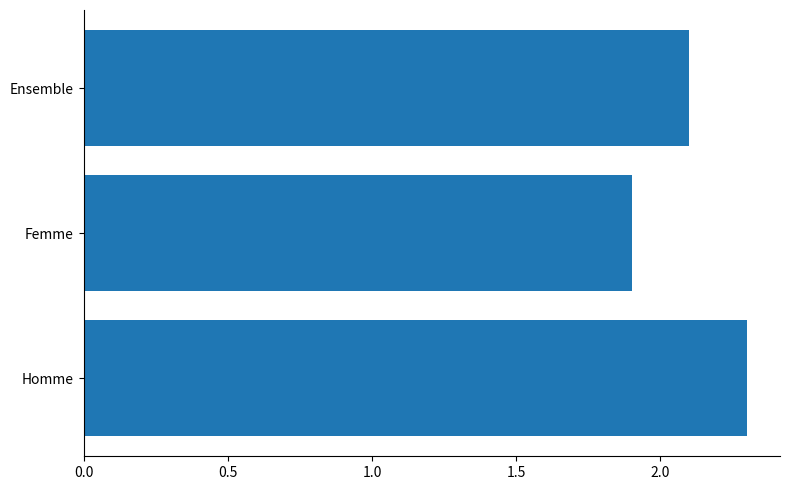

How many bars are there in total?

3